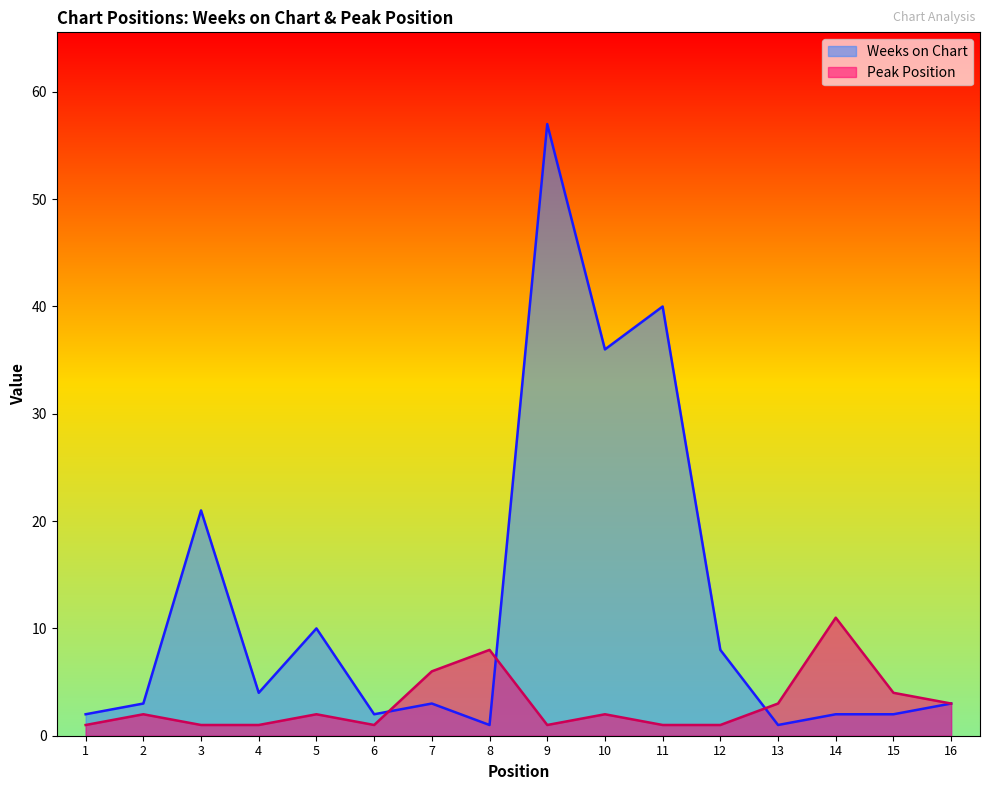

How many data points in Peak Position are above 2?

6